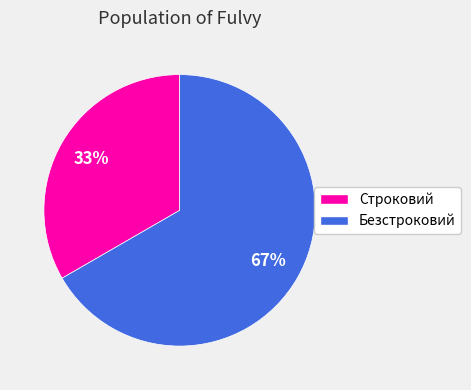

What percentage is the Безстроковий slice, to the nearest percent?

67%